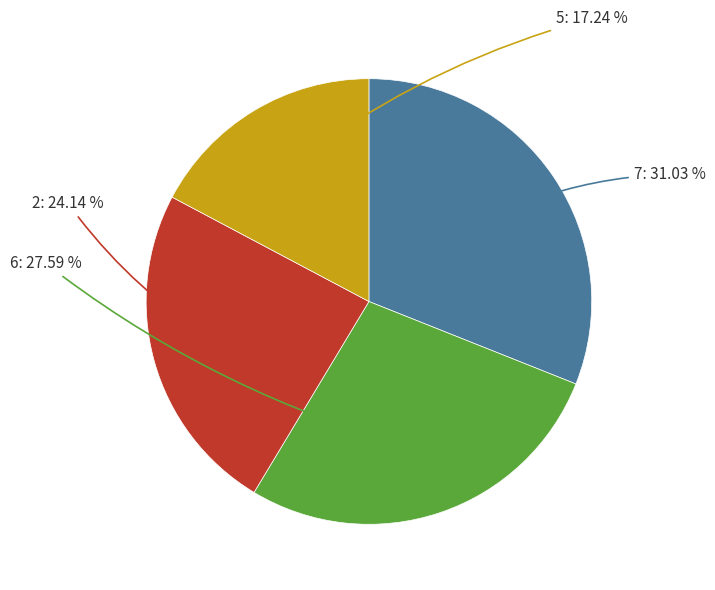

Is there a majority slice in this chart?

No